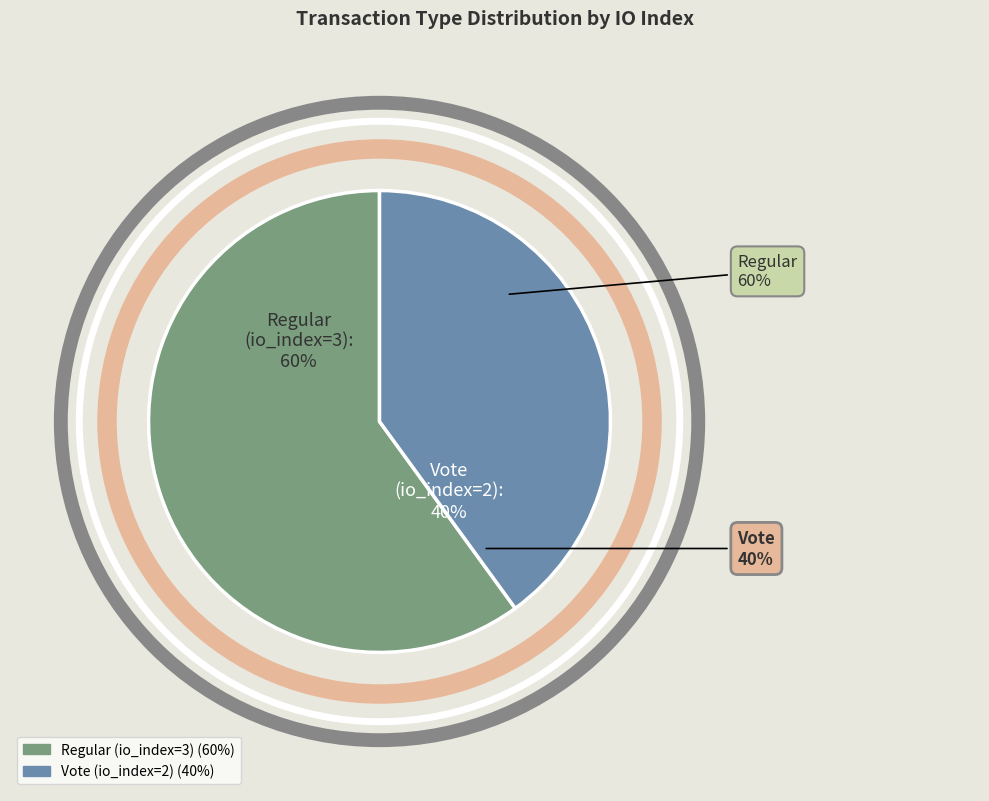

Rank the categories by value from highest to lowest.

Regular (io_index=3), Vote (io_index=2)